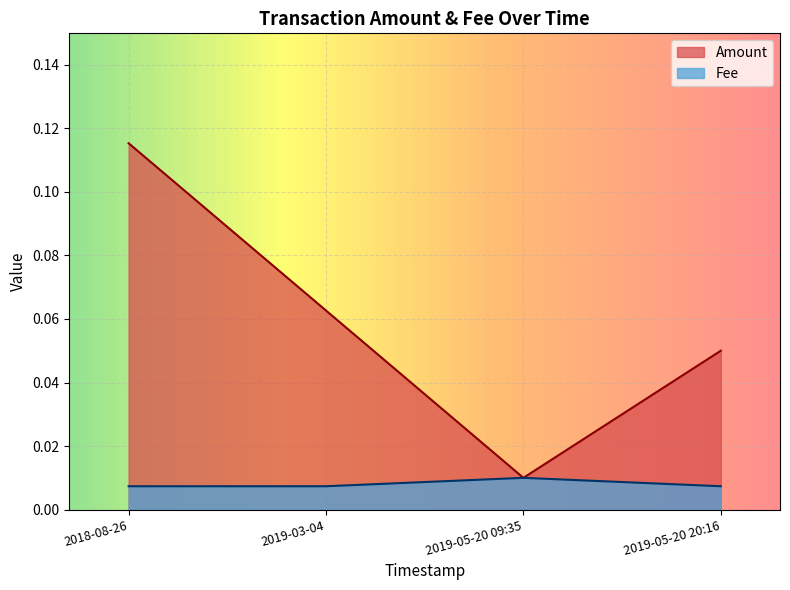

Is it true that Fee equals 0.0 at 2019-03-04?

False